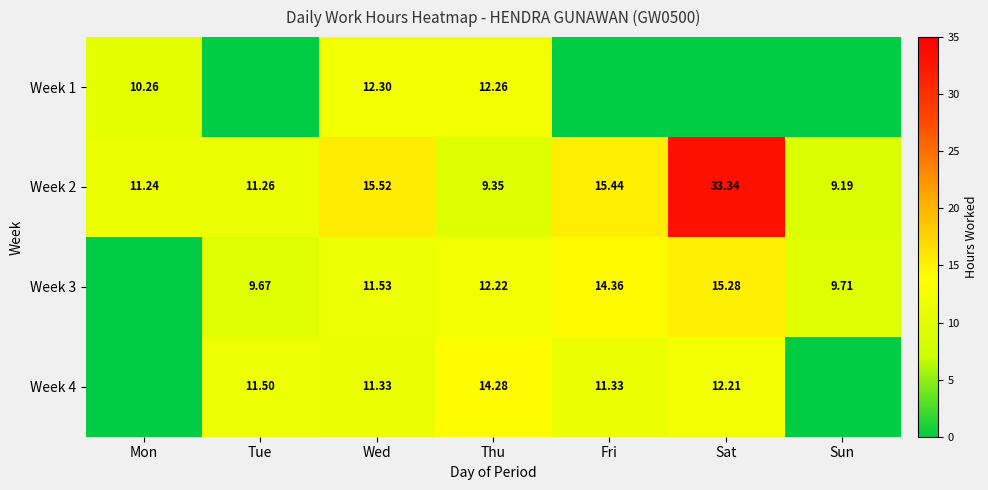

What is the sum of the Week 2 values at Tue and Sat?

44.6